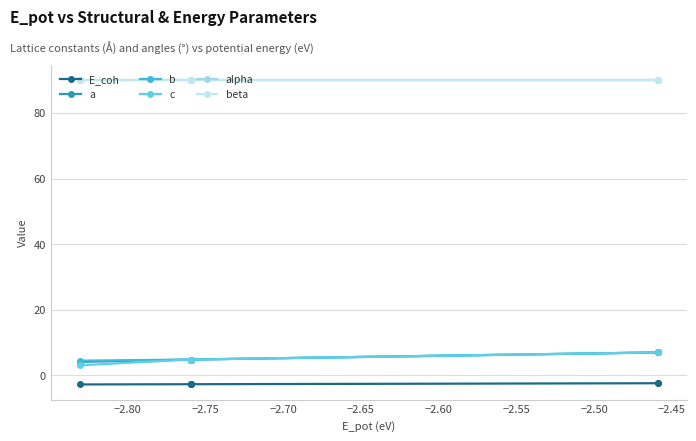

What is the value of the a point at the 1st from the left?

4.1